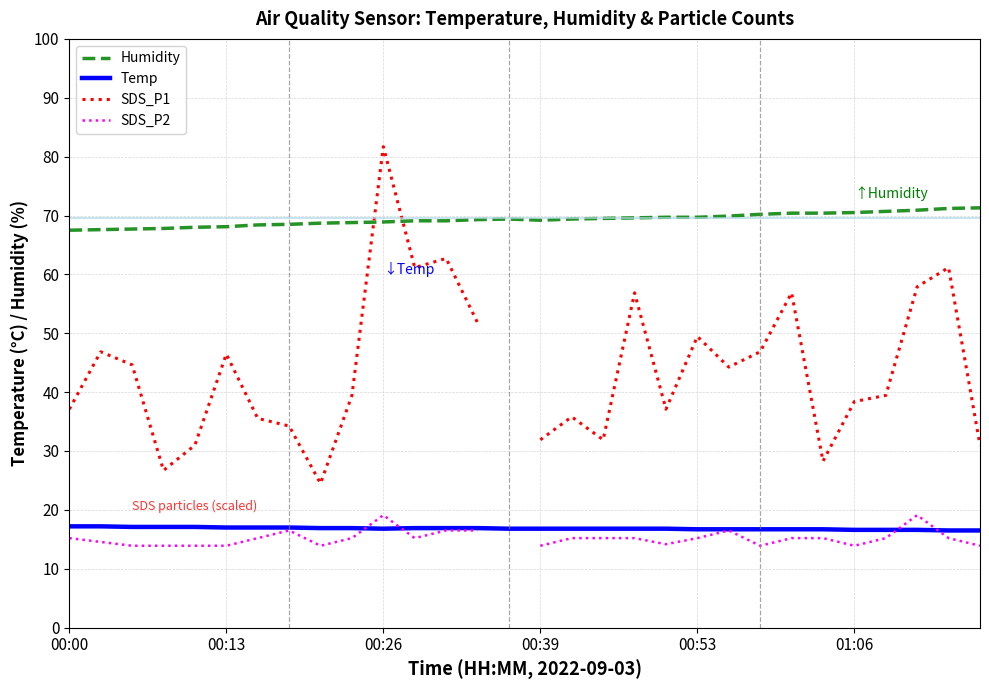

At how many categories does at least one series exceed 78?

1